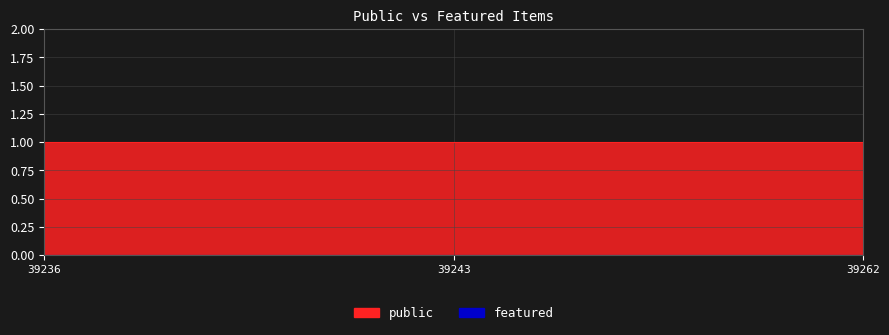

What is the average value of the public series?

1